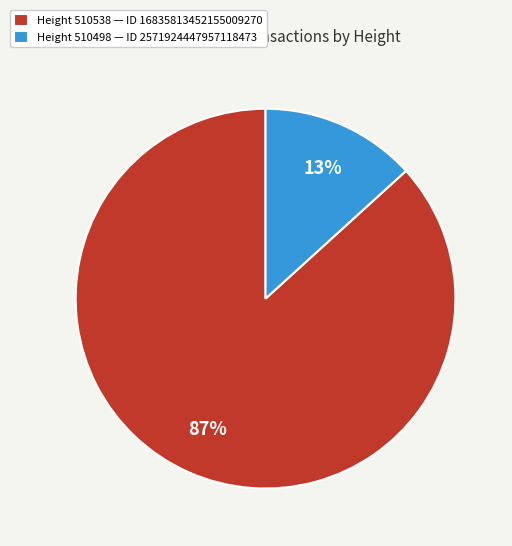

What percentage is the Height 510538 — ID 16835813452155009270 slice, to the nearest percent?

87%